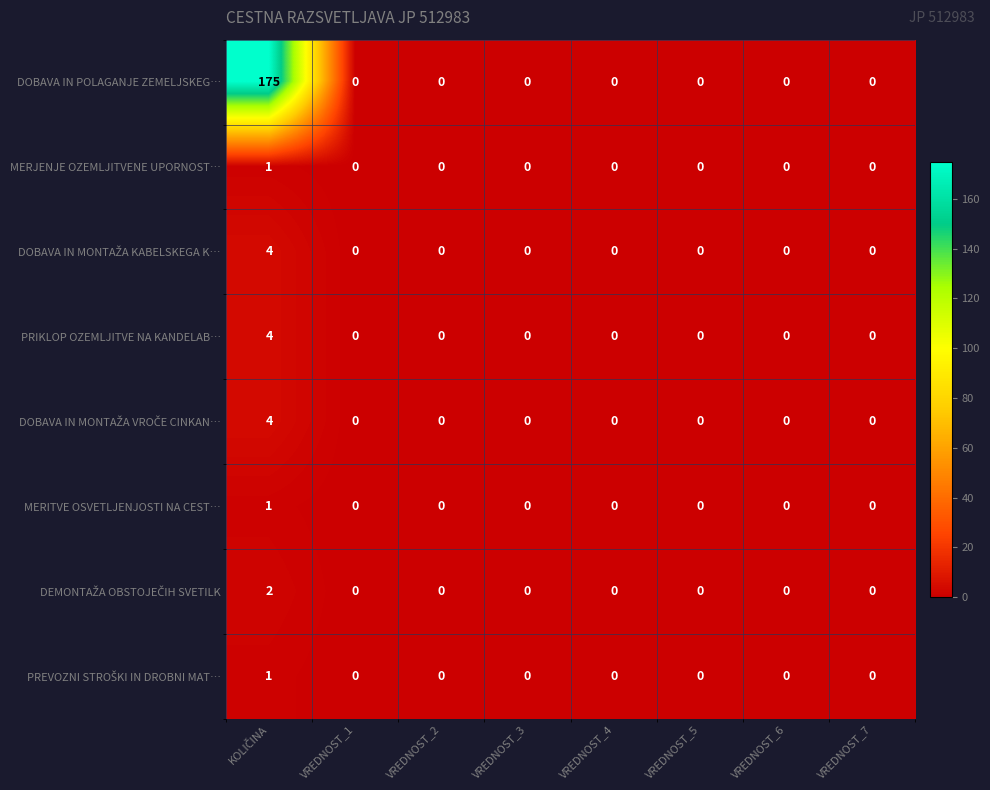

At how many categories does at least one series exceed 109?

1